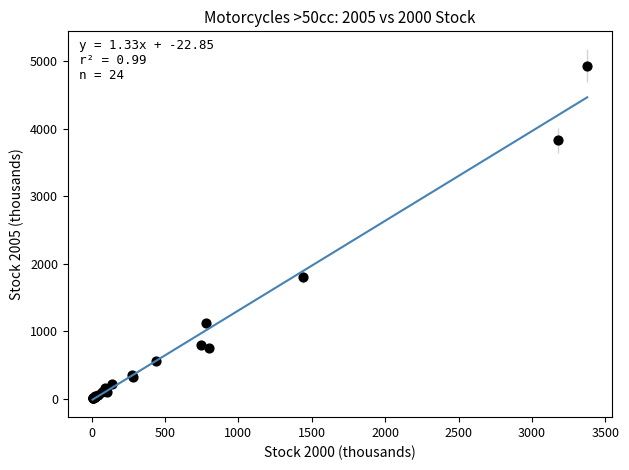

What Y value in the scatter plot is closest to 2474?

1805.8